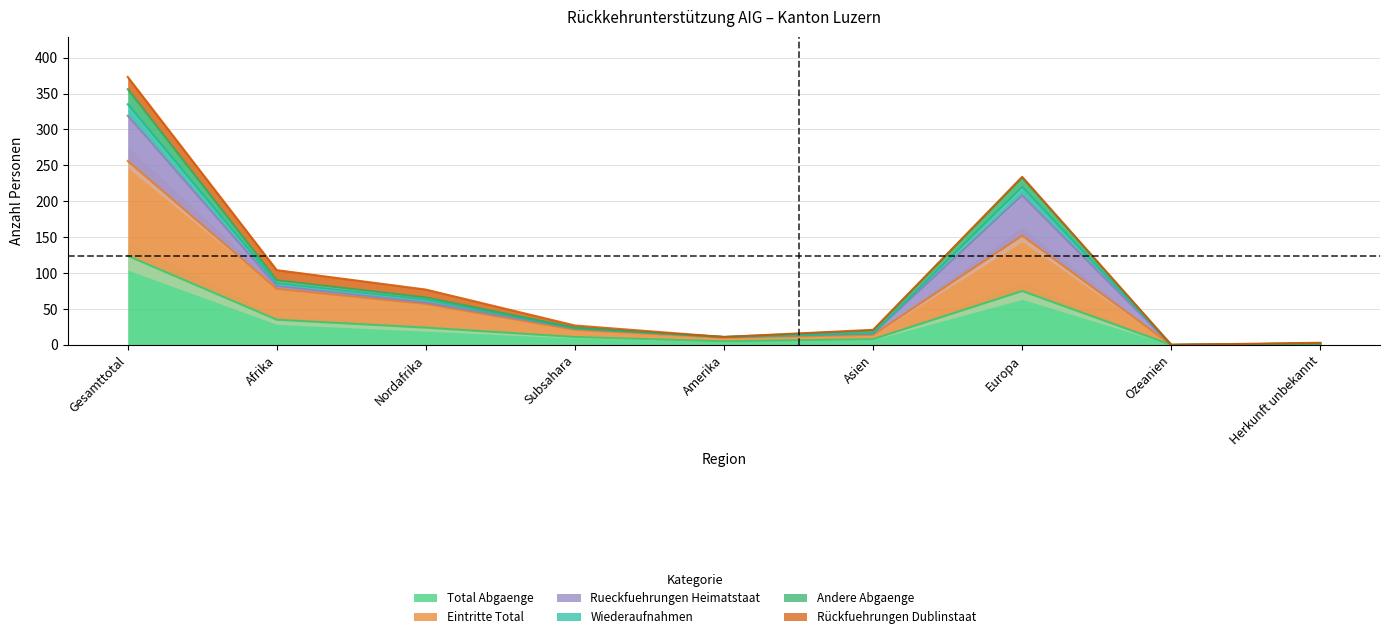

At which label is Total Abgaenge closest to 62?

Europa